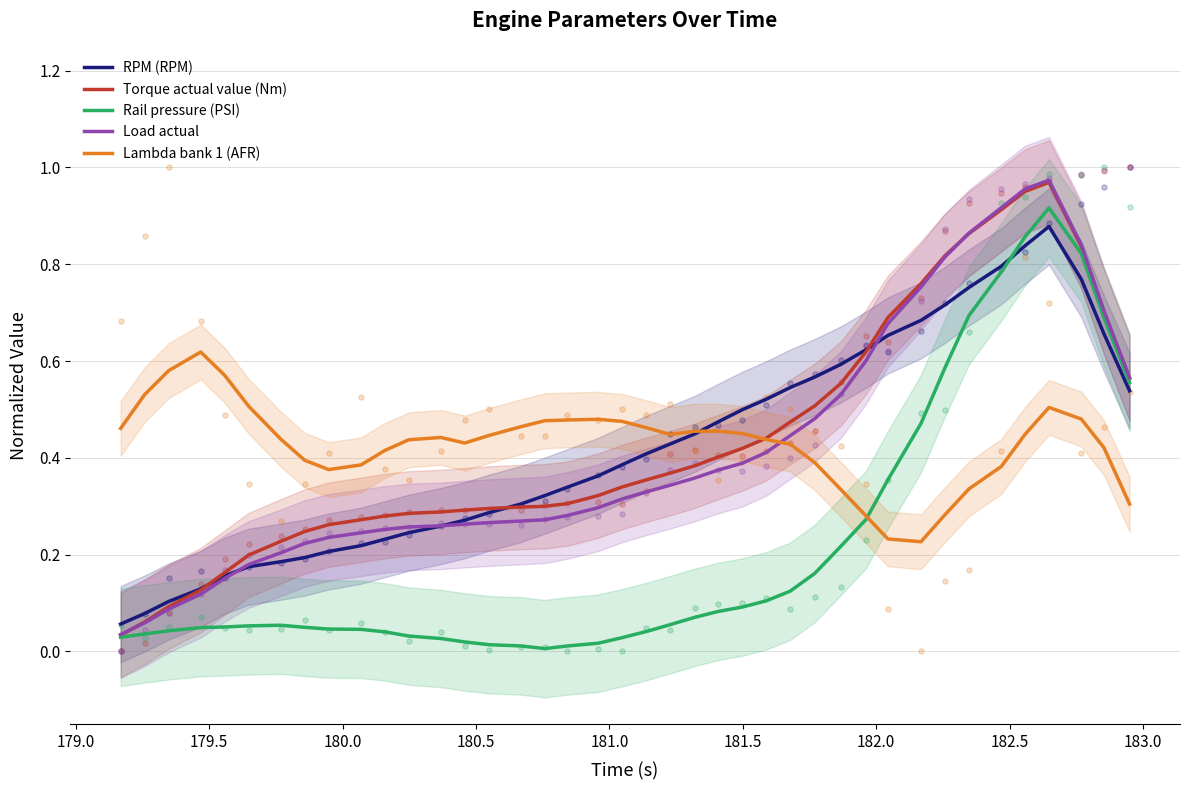

What are all the series names shown in the legend?

RPM (RPM), Torque actual value (Nm), Rail pressure (PSI), Load actual, Lambda bank 1 (AFR)